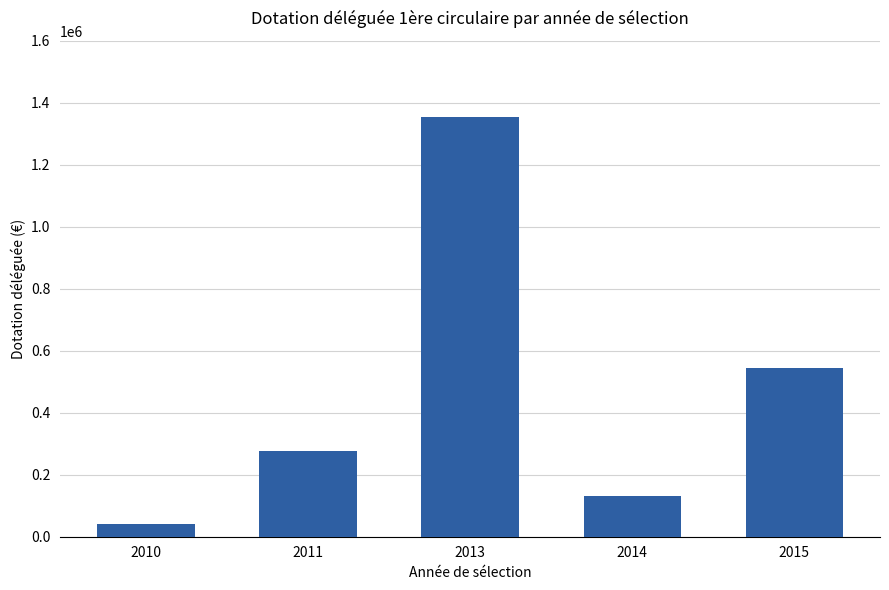

Which category has the highest value across all series?

2013